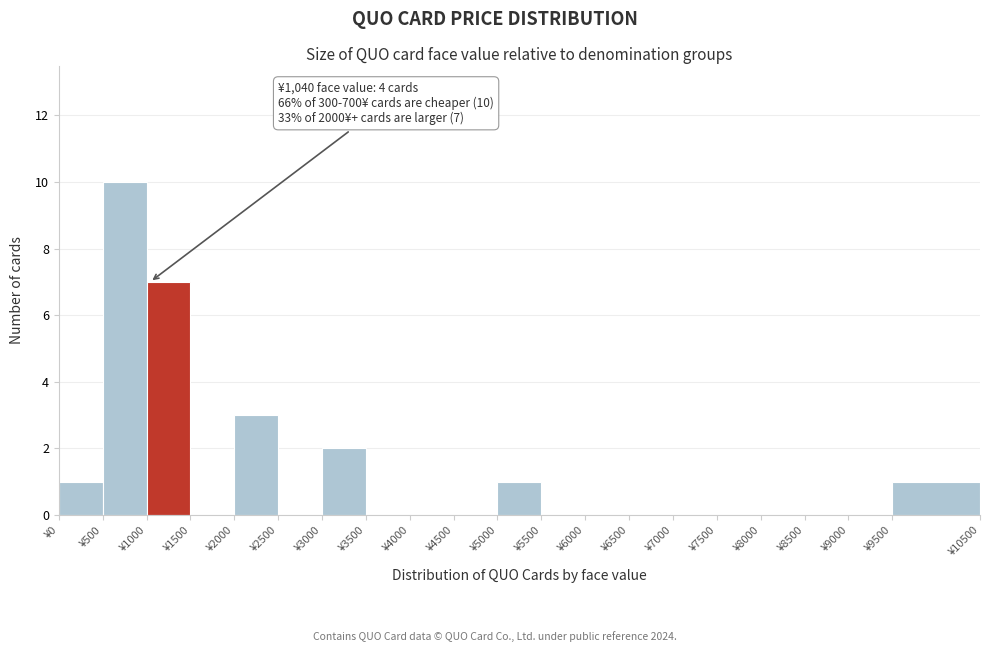

Over which range of the x-axis is the bar tallest?

500 to 1000